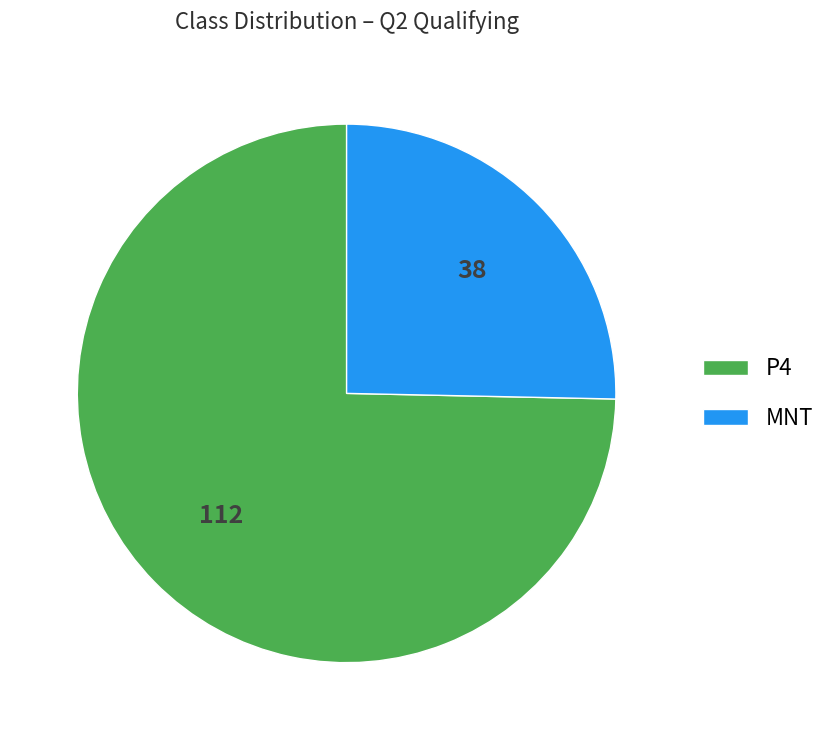

Do P4 and MNT together represent more than half of the pie?

Yes